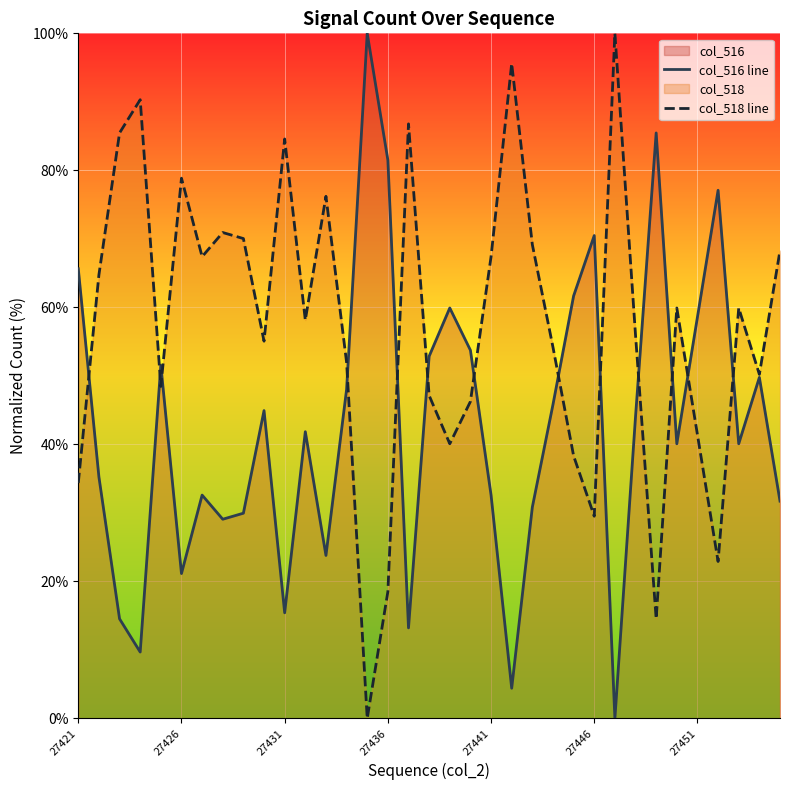

List the series in order of their peak value, lowest first.

col_516 line, col_518 line